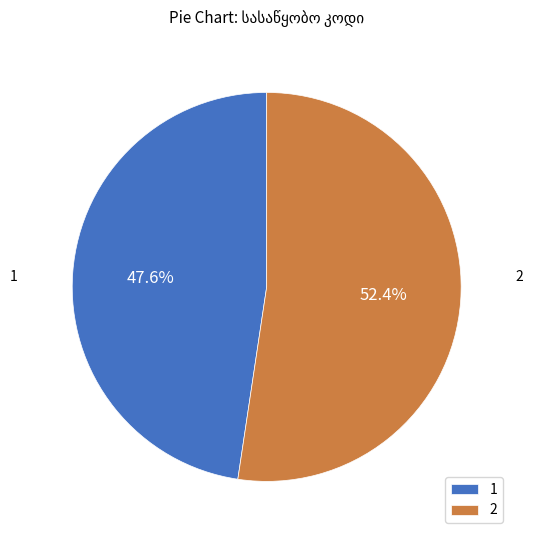

Is it true that 2 is 52% of the pie?

True